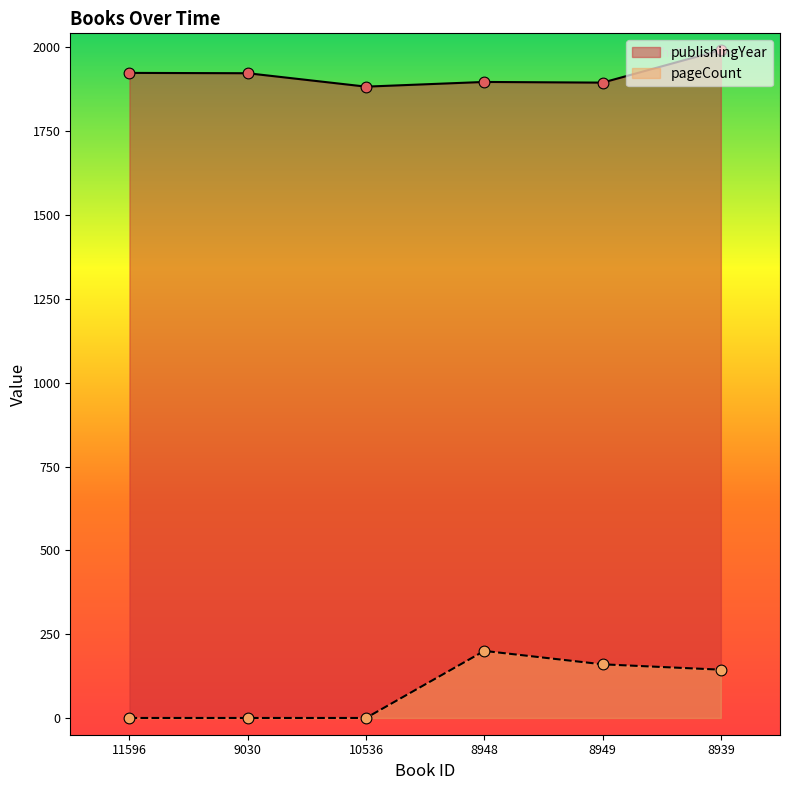

Is the value of publishingYear at 11596 greater than the value of pageCount at 8949?

Yes